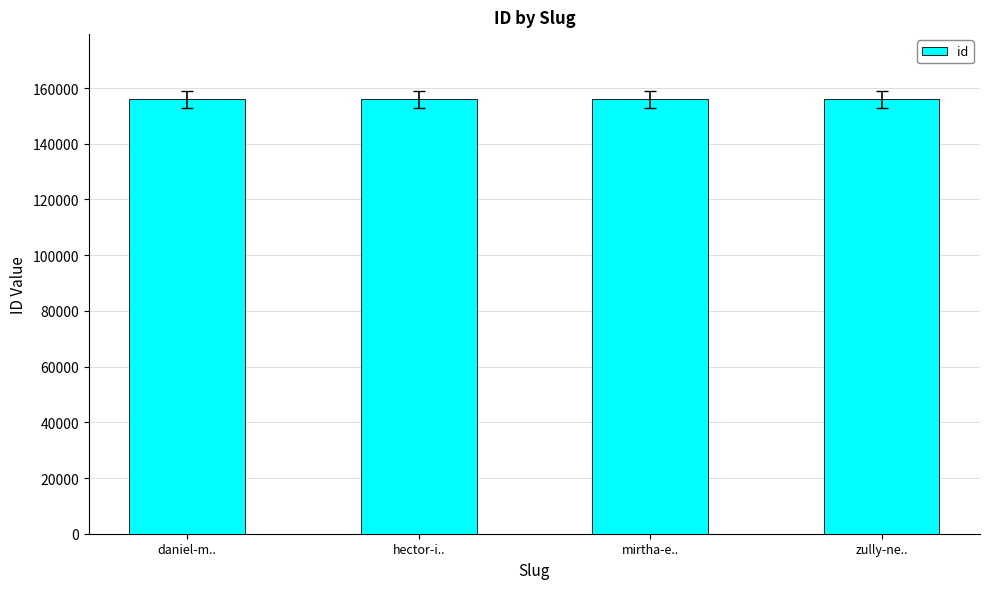

Read the value at zully-ne...

155952